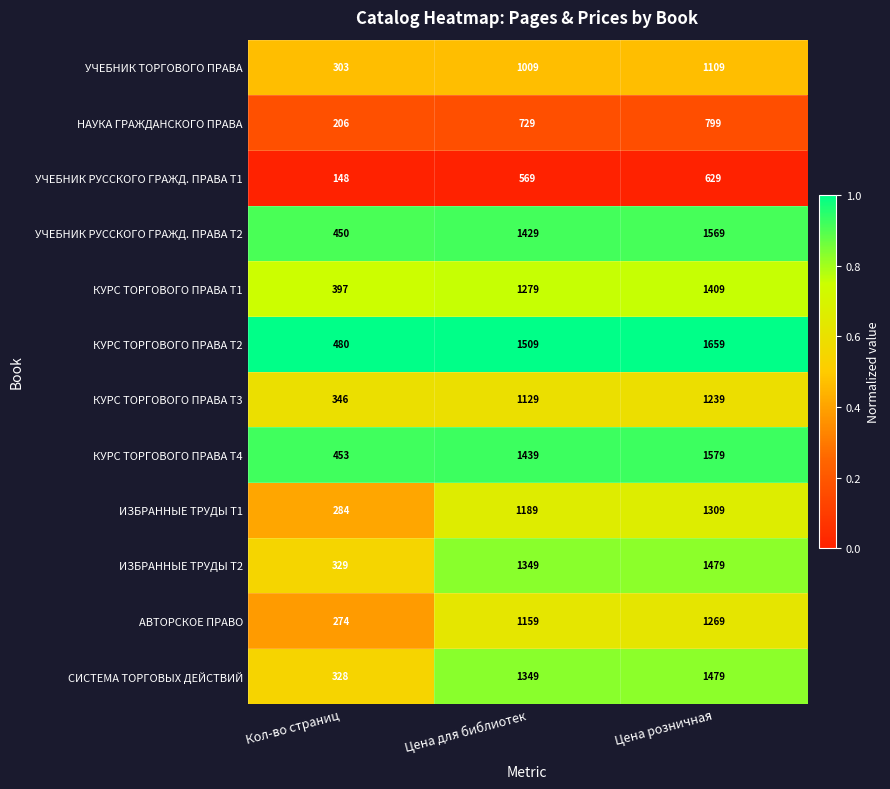

Which category has the lowest value in the СИСТЕМА ТОРГОВЫХ ДЕЙСТВИЙ series?

Кол-во страниц